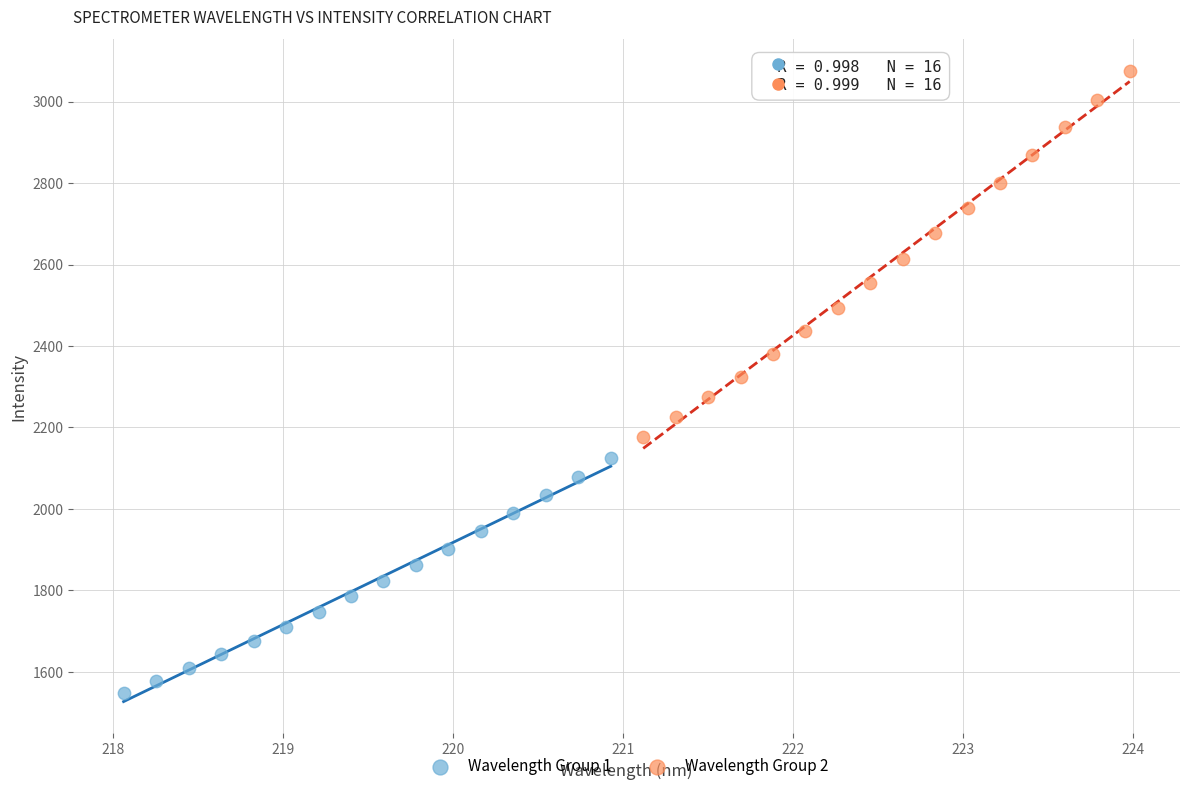

Which series has the widest spread of Y values?

Wavelength Group 2